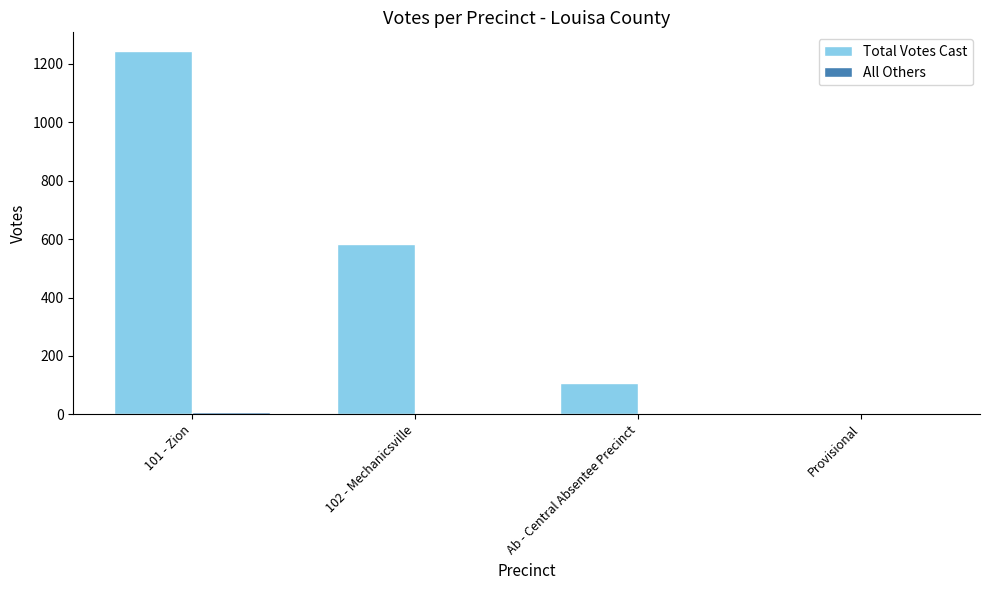

Which series changed the most between 101 - Zion and 102 - Mechanicsville?

Total Votes Cast